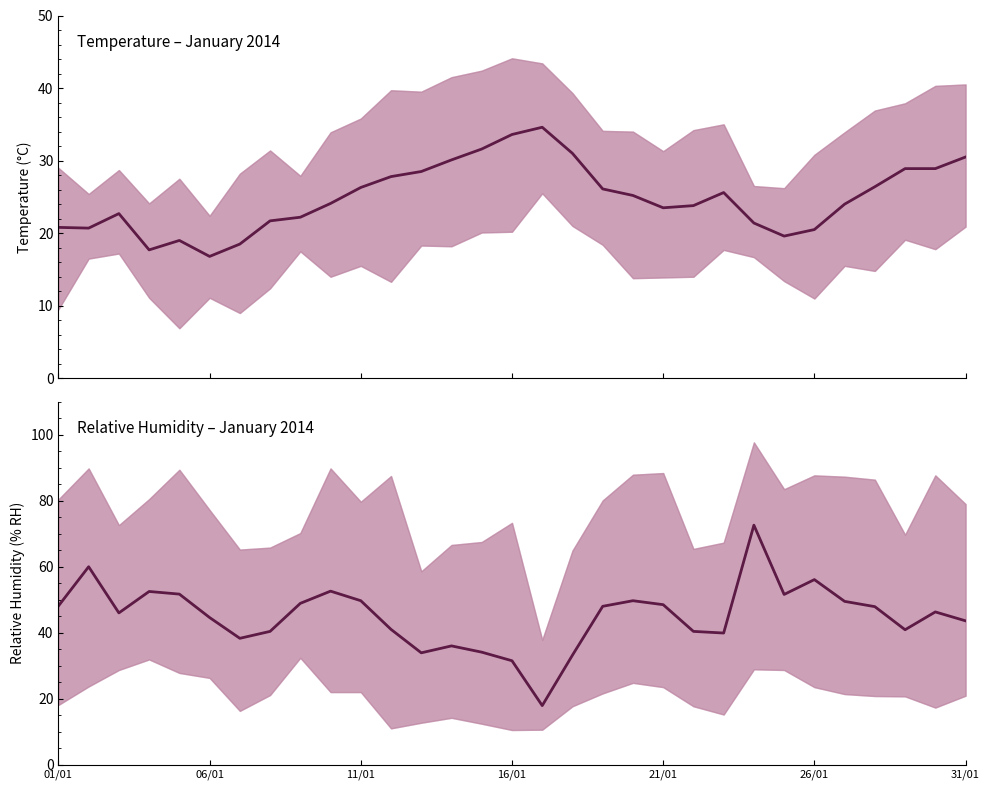

What is the sum of all Relative Humidity (AVG % RH) values?

1395.4